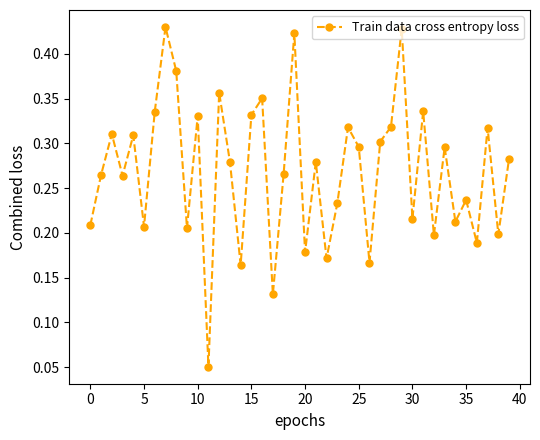

How many values are between 0 and 1?

40